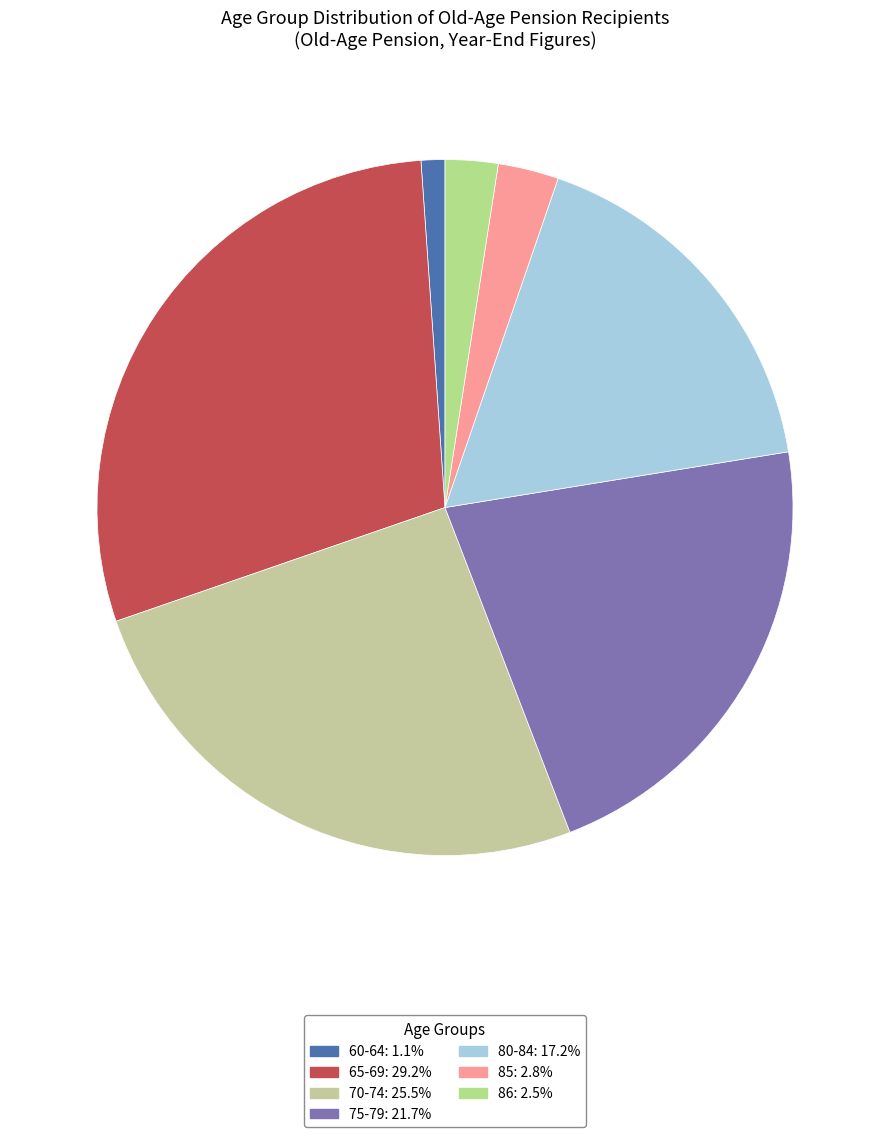

Is it true that 85 is 3% of the pie?

True